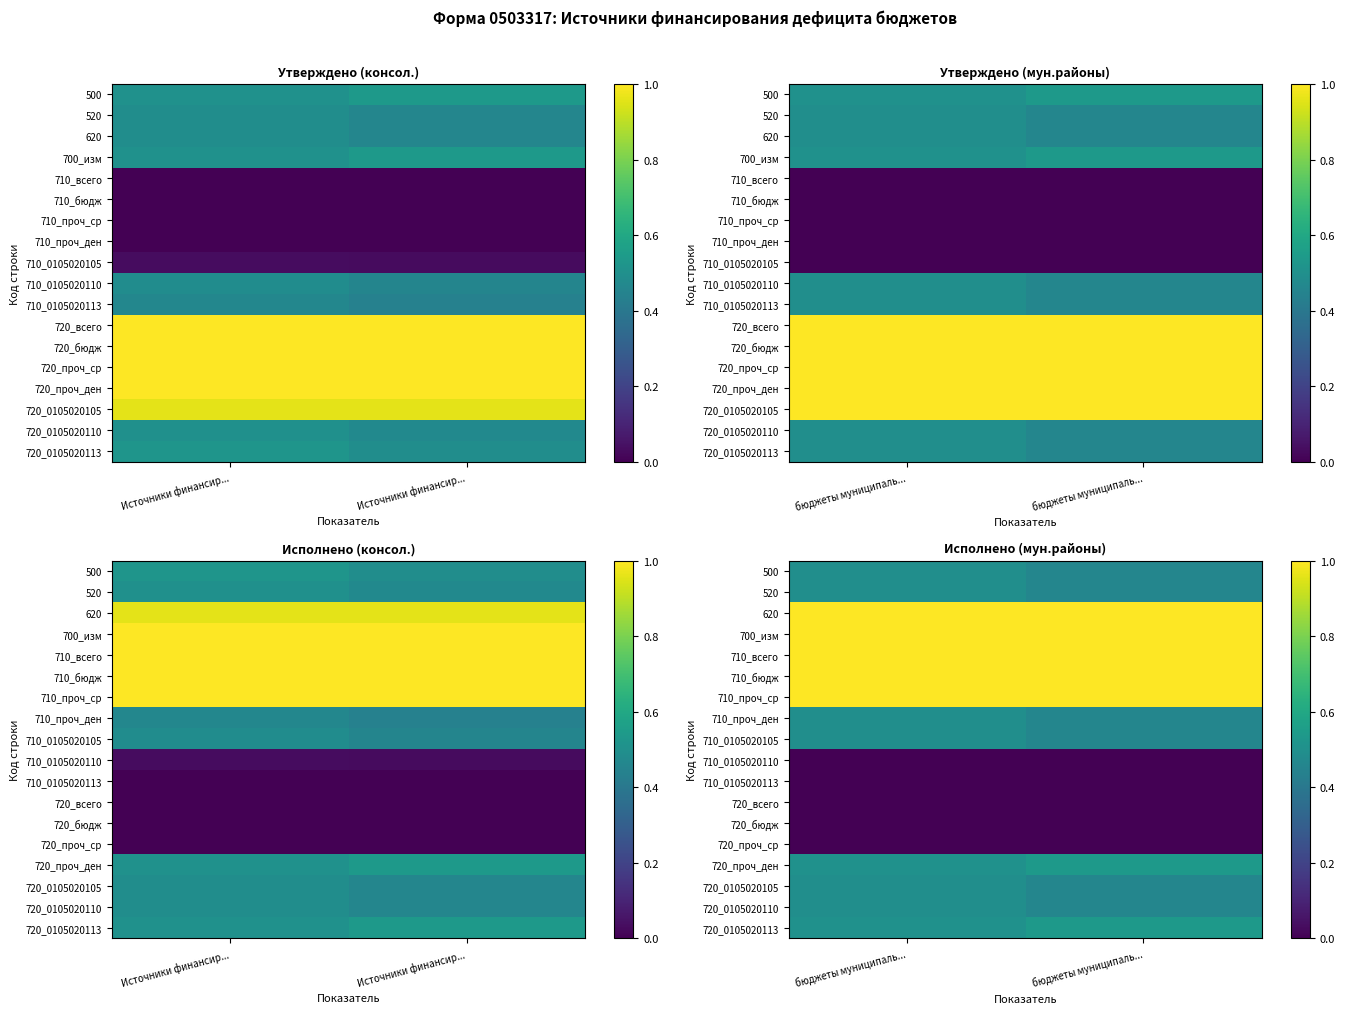

What is the approximate value of 720_0105020105 at бюджеты муниципаль...?

0.5